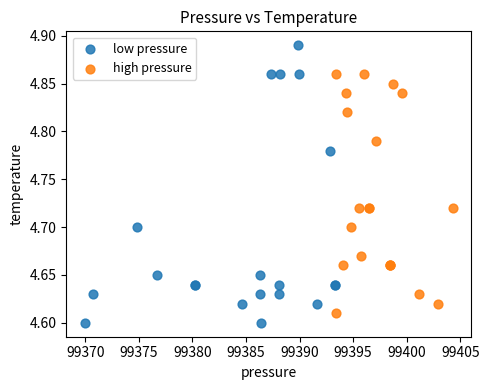

Which series contains the highest Y value?

low pressure